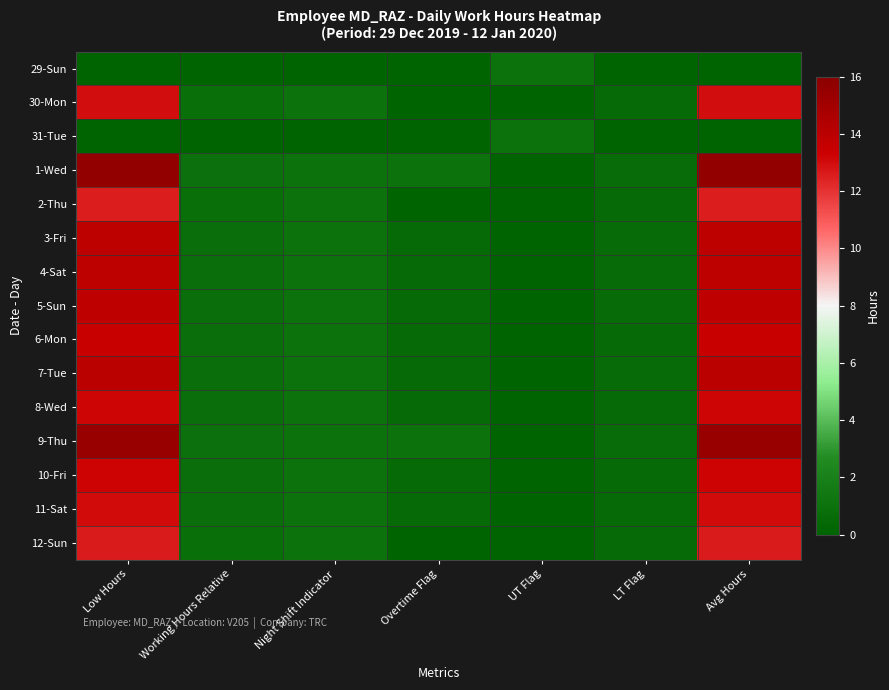

Reading left to right, what are all the values shown in this chart?

29-Sun: Low Hours=0.0	Working Hours Relative=0.0	Night Shift Indicator=0.0	Overtime Flag=0.0	UT Flag=1.0	LT Flag=0.0	Avg Hours=0.0
30-Mon: Low Hours=13.0	Working Hours Relative=0.8	Night Shift Indicator=1.0	Overtime Flag=0.0	UT Flag=0.0	LT Flag=0.5	Avg Hours=13.0
31-Tue: Low Hours=0.0	Working Hours Relative=0.0	Night Shift Indicator=0.0	Overtime Flag=0.0	UT Flag=1.0	LT Flag=0.0	Avg Hours=0.0
1-Wed: Low Hours=15.7	Working Hours Relative=1.0	Night Shift Indicator=1.0	Overtime Flag=1.0	UT Flag=0.0	LT Flag=0.7	Avg Hours=15.7
2-Thu: Low Hours=12.5	Working Hours Relative=0.8	Night Shift Indicator=1.0	Overtime Flag=0.0	UT Flag=0.0	LT Flag=0.5	Avg Hours=12.5
3-Fri: Low Hours=13.9	Working Hours Relative=0.9	Night Shift Indicator=1.0	Overtime Flag=0.5	UT Flag=0.0	LT Flag=0.6	Avg Hours=13.9
4-Sat: Low Hours=13.9	Working Hours Relative=0.9	Night Shift Indicator=1.0	Overtime Flag=0.5	UT Flag=0.0	LT Flag=0.6	Avg Hours=13.9
5-Sun: Low Hours=13.8	Working Hours Relative=0.9	Night Shift Indicator=1.0	Overtime Flag=0.5	UT Flag=0.0	LT Flag=0.6	Avg Hours=13.8
6-Mon: Low Hours=13.5	Working Hours Relative=0.8	Night Shift Indicator=1.0	Overtime Flag=0.5	UT Flag=0.0	LT Flag=0.6	Avg Hours=13.5
7-Tue: Low Hours=14.0	Working Hours Relative=0.9	Night Shift Indicator=1.0	Overtime Flag=0.5	UT Flag=0.0	LT Flag=0.6	Avg Hours=14.0
8-Wed: Low Hours=13.2	Working Hours Relative=0.8	Night Shift Indicator=1.0	Overtime Flag=0.5	UT Flag=0.0	LT Flag=0.5	Avg Hours=13.2
9-Thu: Low Hours=15.4	Working Hours Relative=1.0	Night Shift Indicator=1.0	Overtime Flag=1.0	UT Flag=0.0	LT Flag=0.6	Avg Hours=15.4
10-Fri: Low Hours=13.2	Working Hours Relative=0.8	Night Shift Indicator=1.0	Overtime Flag=0.5	UT Flag=0.0	LT Flag=0.6	Avg Hours=13.2
11-Sat: Low Hours=13.1	Working Hours Relative=0.8	Night Shift Indicator=1.0	Overtime Flag=0.5	UT Flag=0.0	LT Flag=0.5	Avg Hours=13.1
12-Sun: Low Hours=12.6	Working Hours Relative=0.8	Night Shift Indicator=1.0	Overtime Flag=0.0	UT Flag=0.0	LT Flag=0.5	Avg Hours=12.6